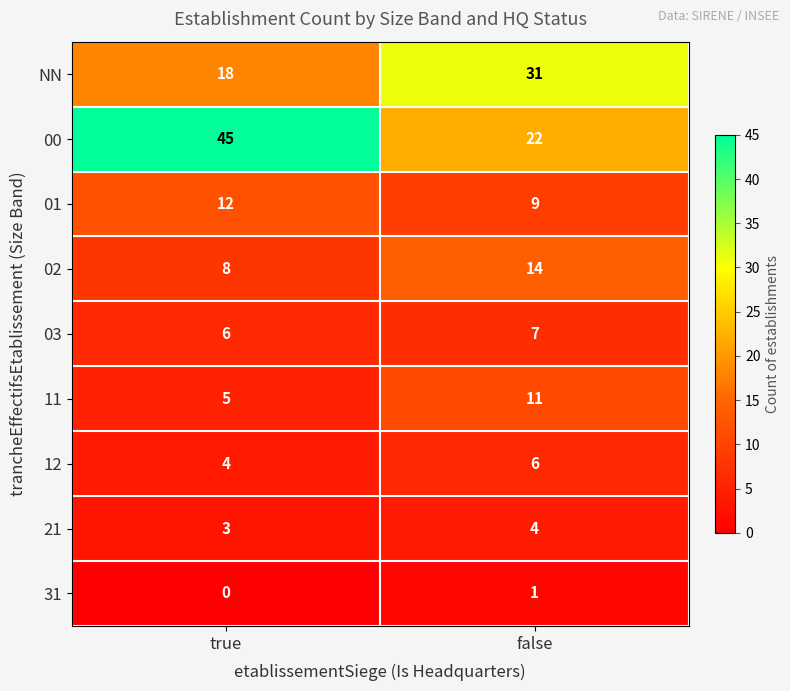

Reading right to left, list all the values displayed in this chart.

NN: false=31	true=18
00: false=22	true=45
01: false=9	true=12
02: false=14	true=8
03: false=7	true=6
11: false=11	true=5
12: false=6	true=4
21: false=4	true=3
31: false=1	true=0